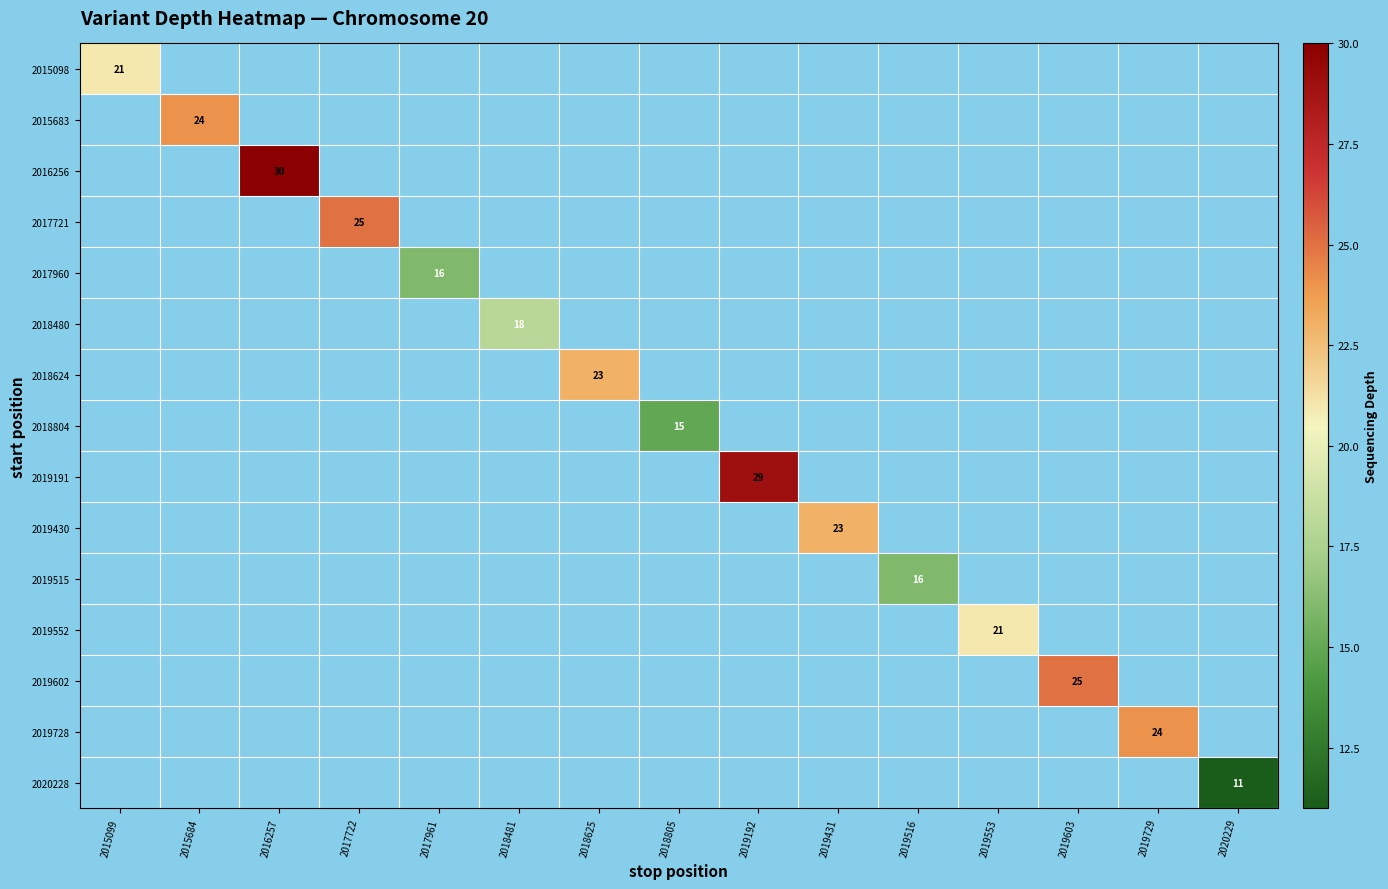

Is it true that 2017960 equals 26.3 at 2017961?

False